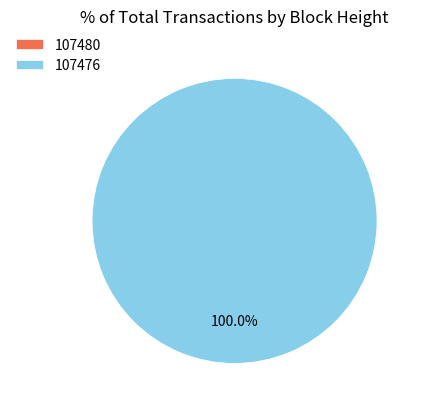

Combined, do 107476 and 107480 account for over 50%?

Yes